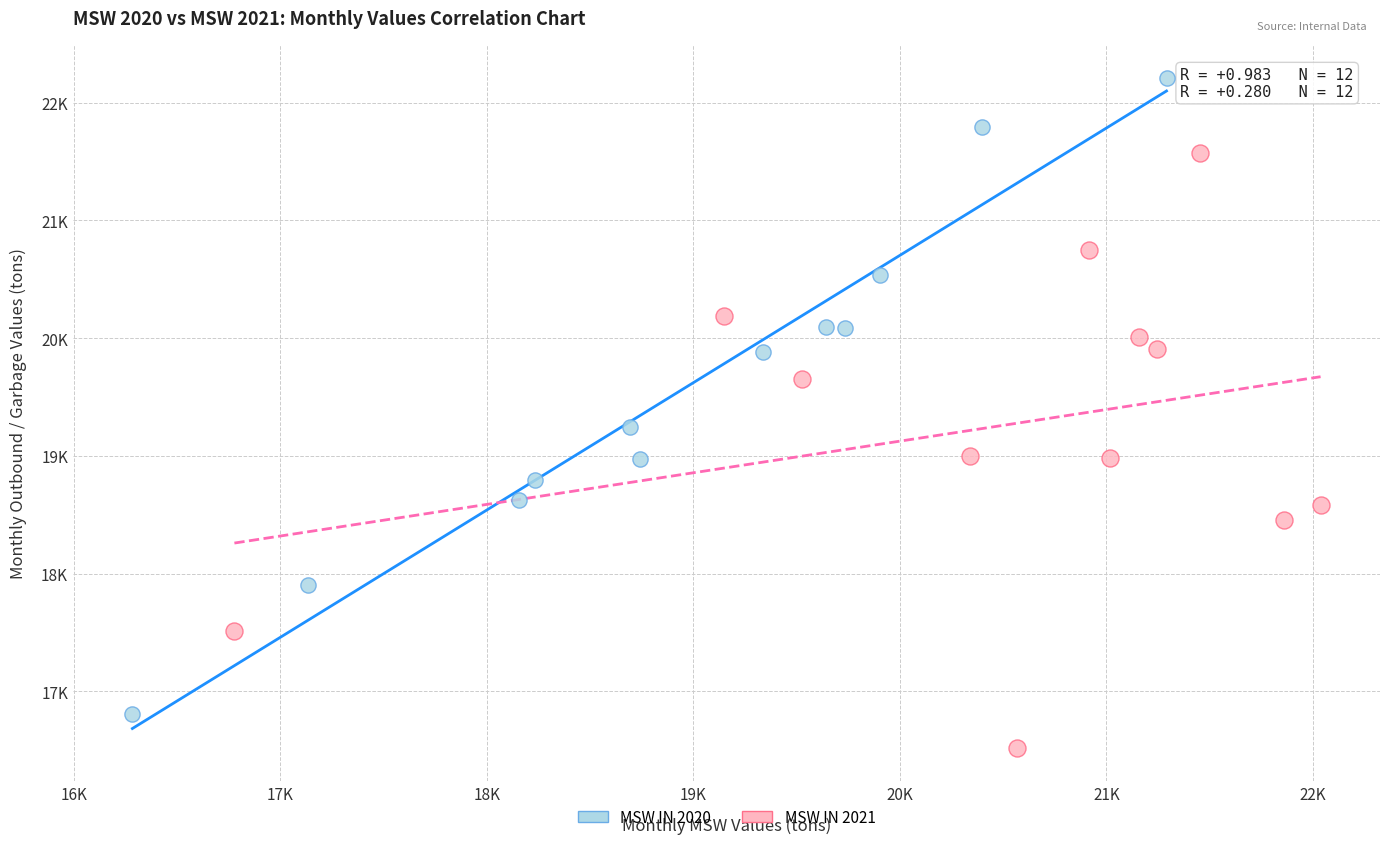

What are all the series names shown in the legend?

MSW IN 2020, MSW IN 2021